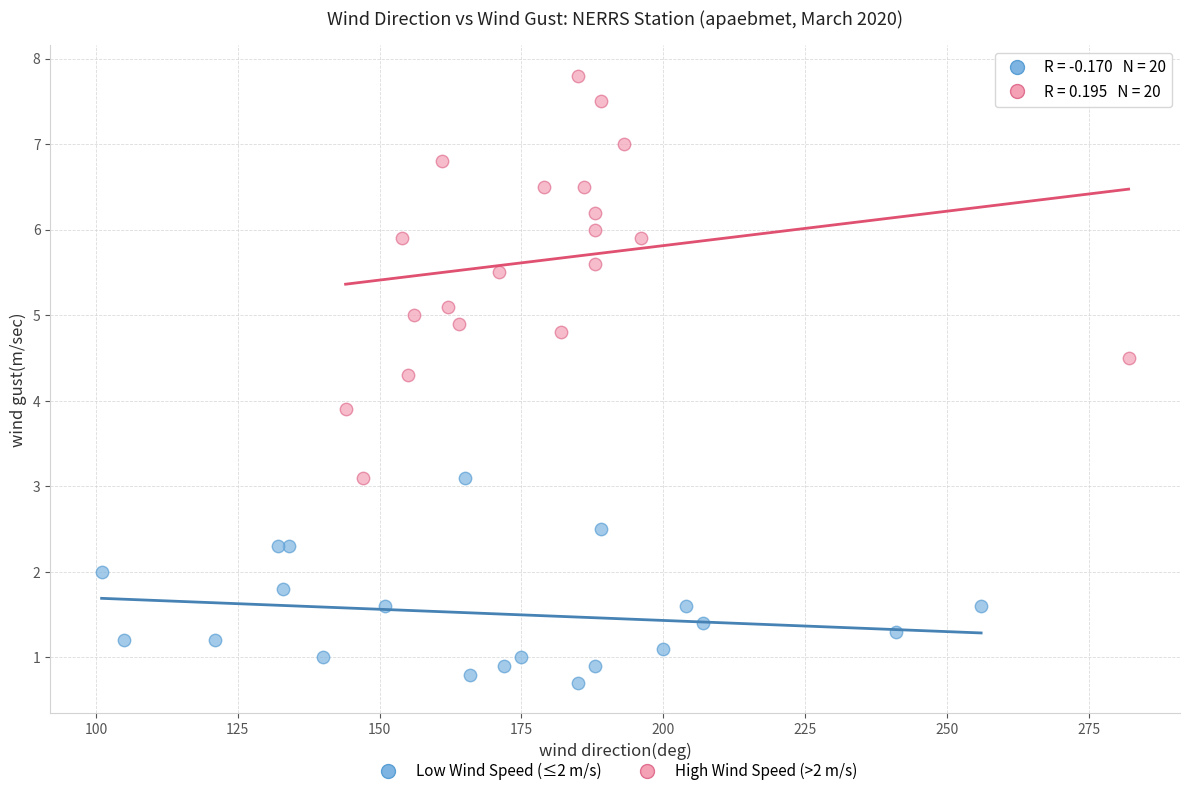

What are all the series names shown in the legend?

Low Wind Speed (≤2 m/s), High Wind Speed (>2 m/s)